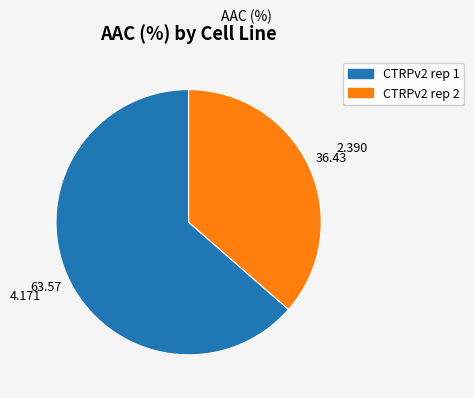

What is the smallest slice in the pie chart?

CTRPv2 rep 2